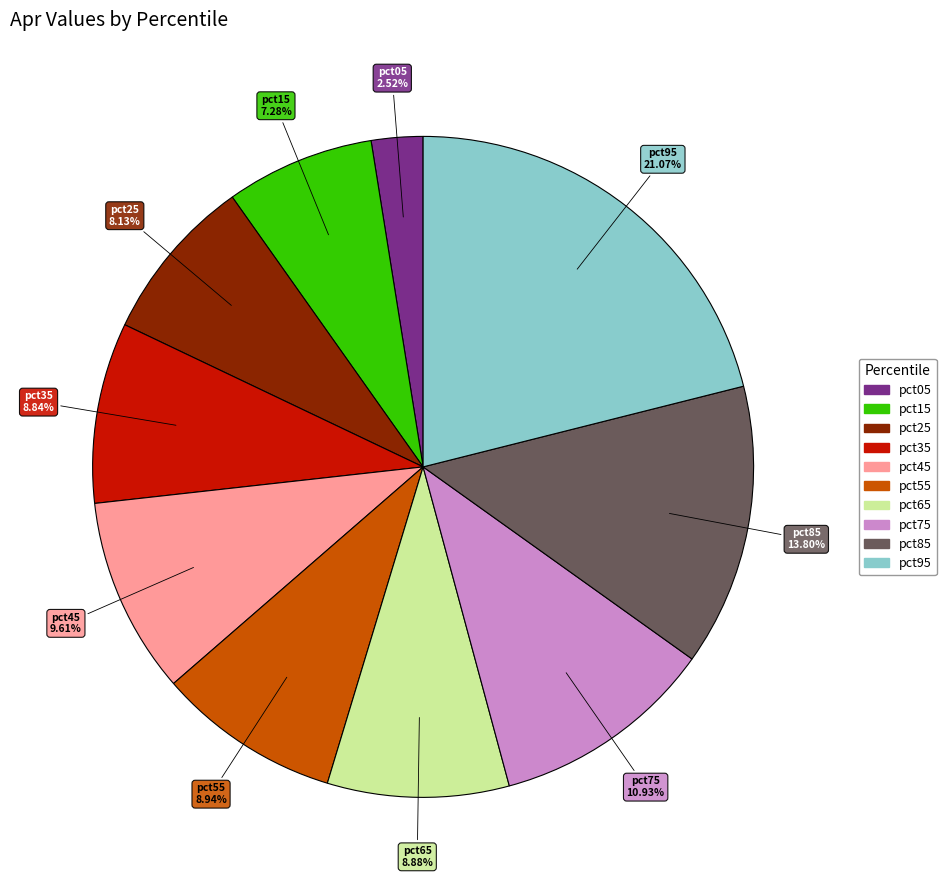

To the nearest percent, what is the average slice percentage?

10%